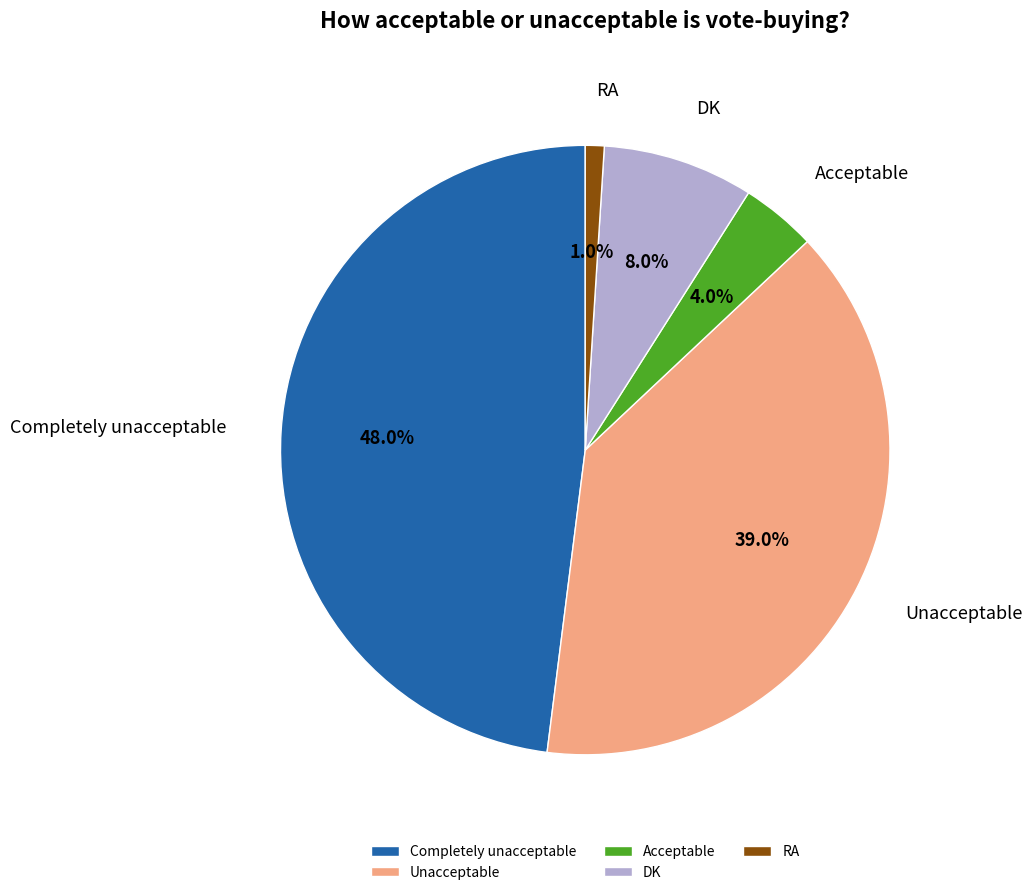

Which slice is the largest?

Completely unacceptable